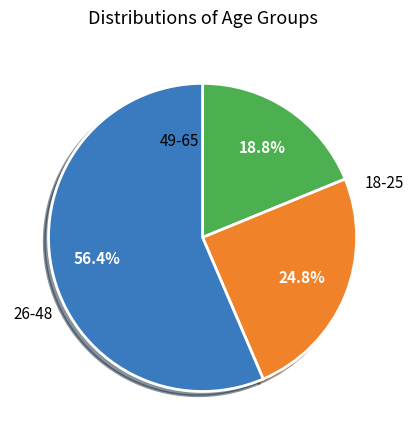

Is there any slice that represents more than half of the pie?

Yes